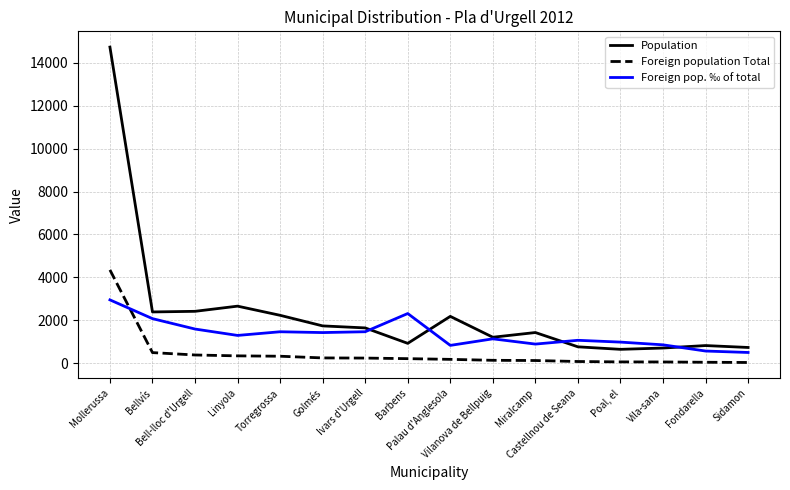

List the series in order of their overall mean, lowest first.

Foreign population Total, Foreign pop. ‰ of total, Population